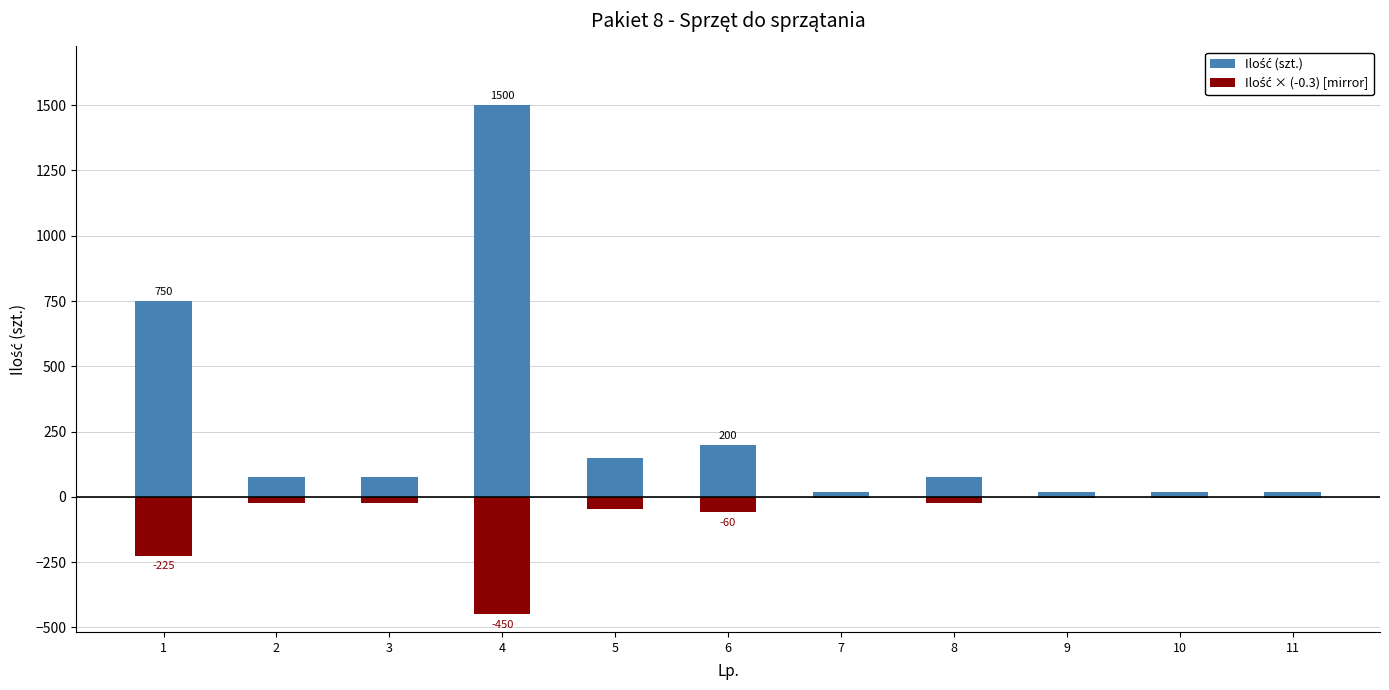

The value of Ilość × (-0.3) [mirror] at 11 is -6.0. True or false?

True